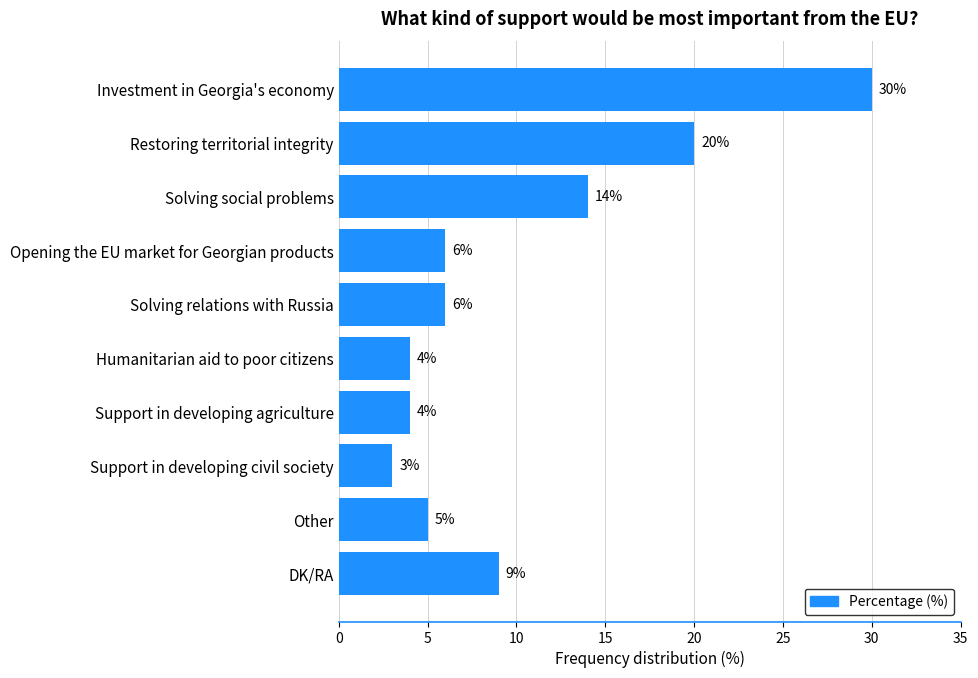

What is the sum of all values?

101